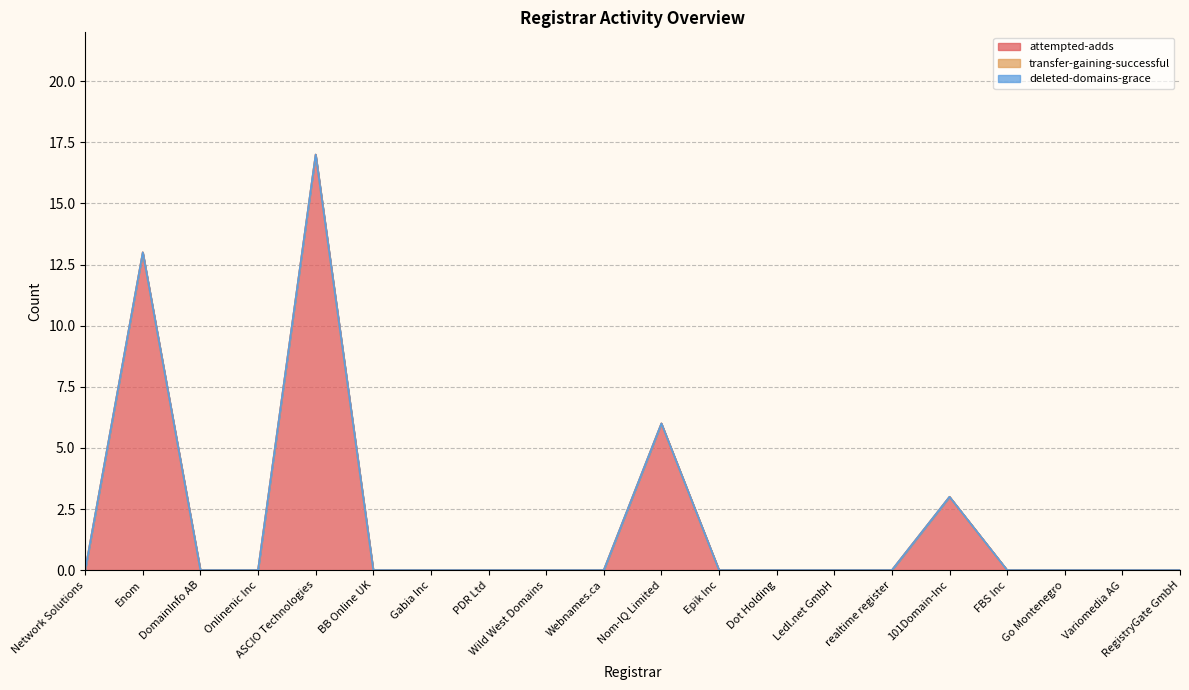

What is the label of the 18th point from the left?

Go Montenegro